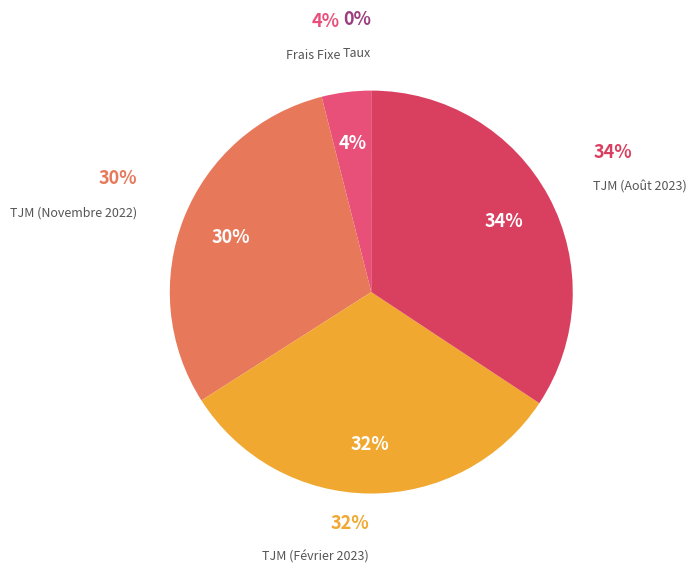

Does any single category account for the majority?

No